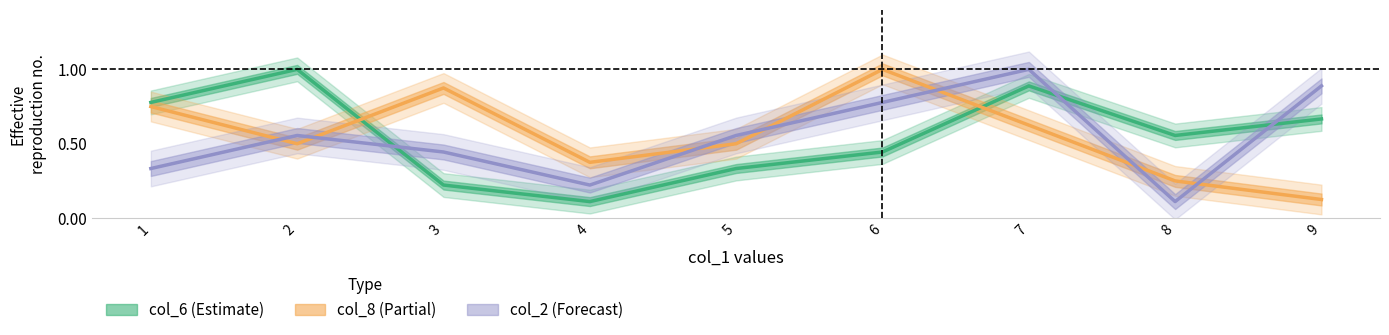

What is the difference between the maximum and second lowest values in the col_8 (Partial) series?

0.8